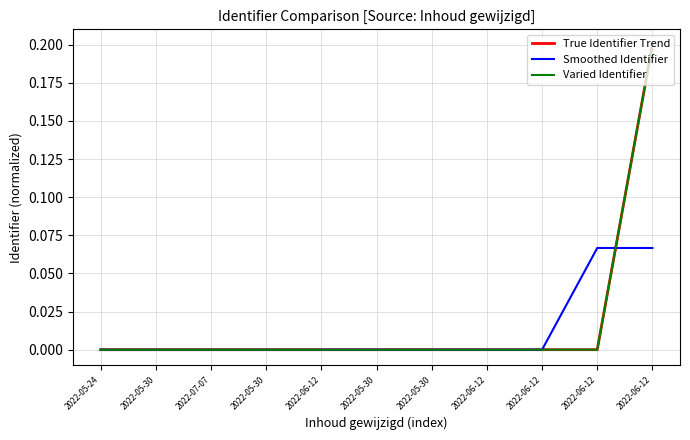

What are all the series names shown in the legend?

True Identifier Trend, Smoothed Identifier, Varied Identifier